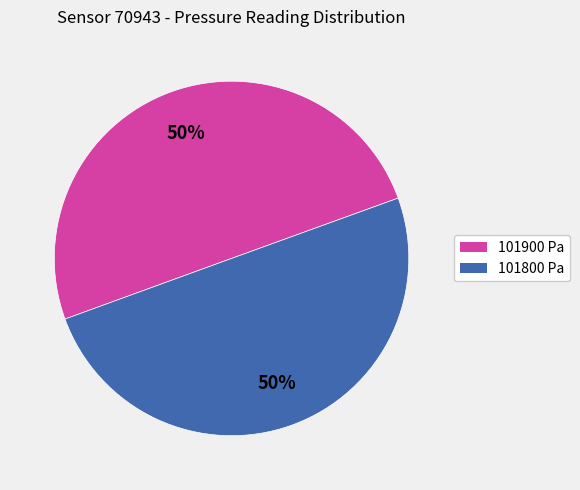

Count the number of slices in the pie.

2